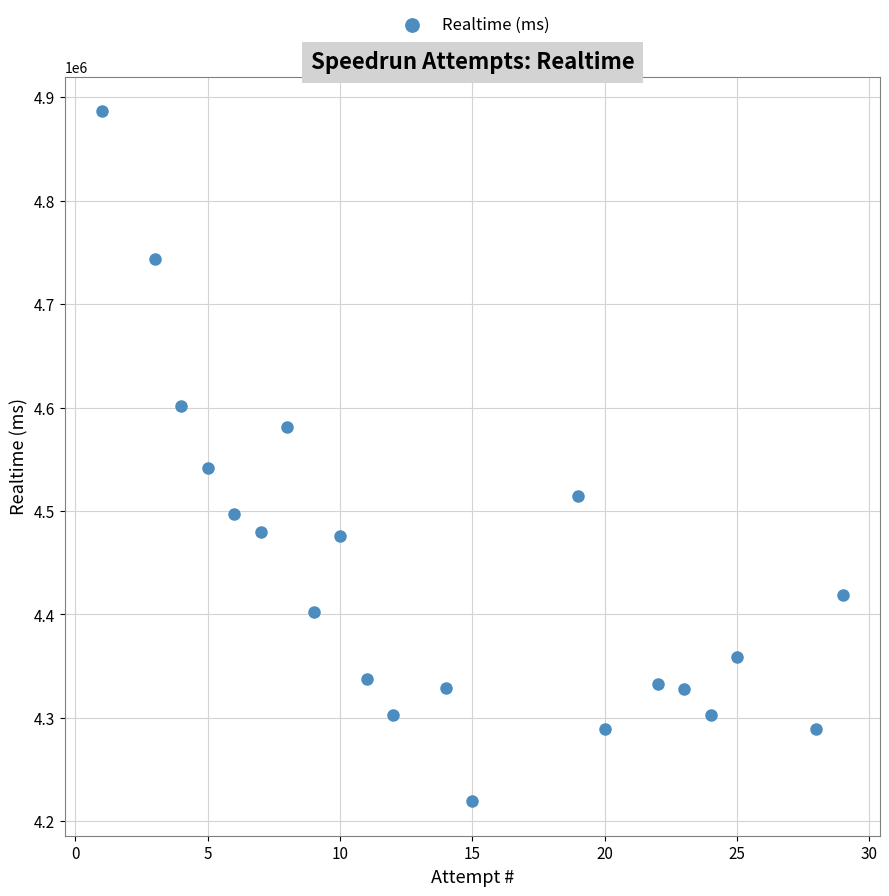

What is the range of Y values (max minus min)?

667045